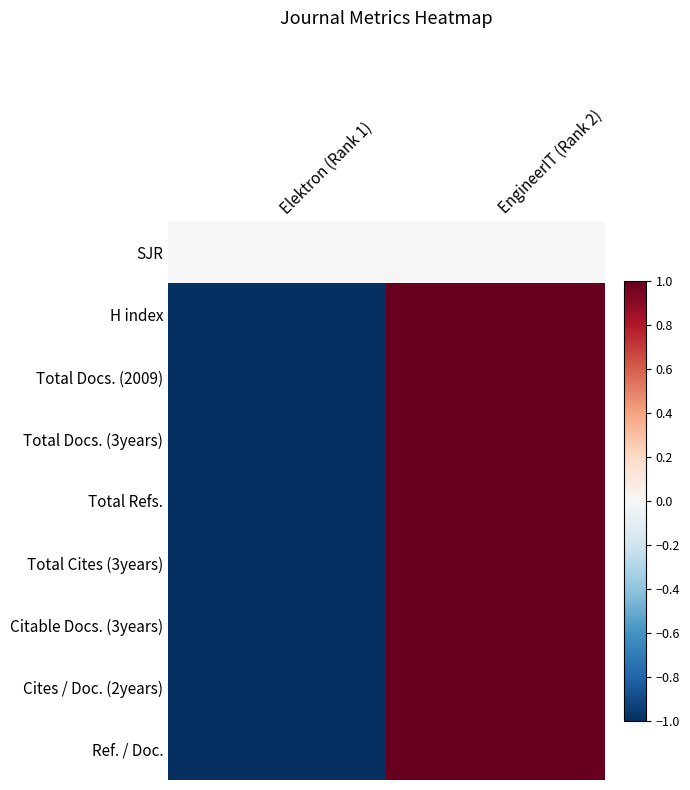

What is the greatest value displayed?

1